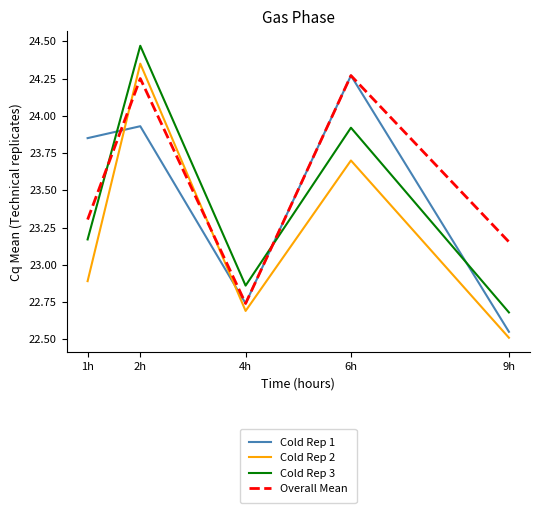

What is the minimum value for Cold Rep 2?

22.5